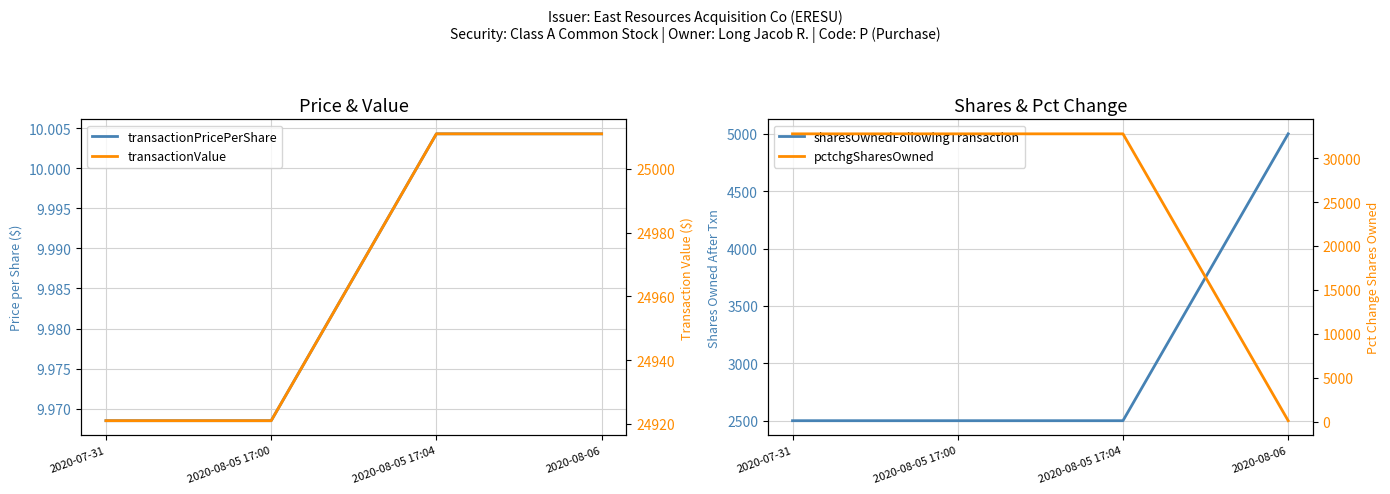

What is the greatest value displayed?

32767.0